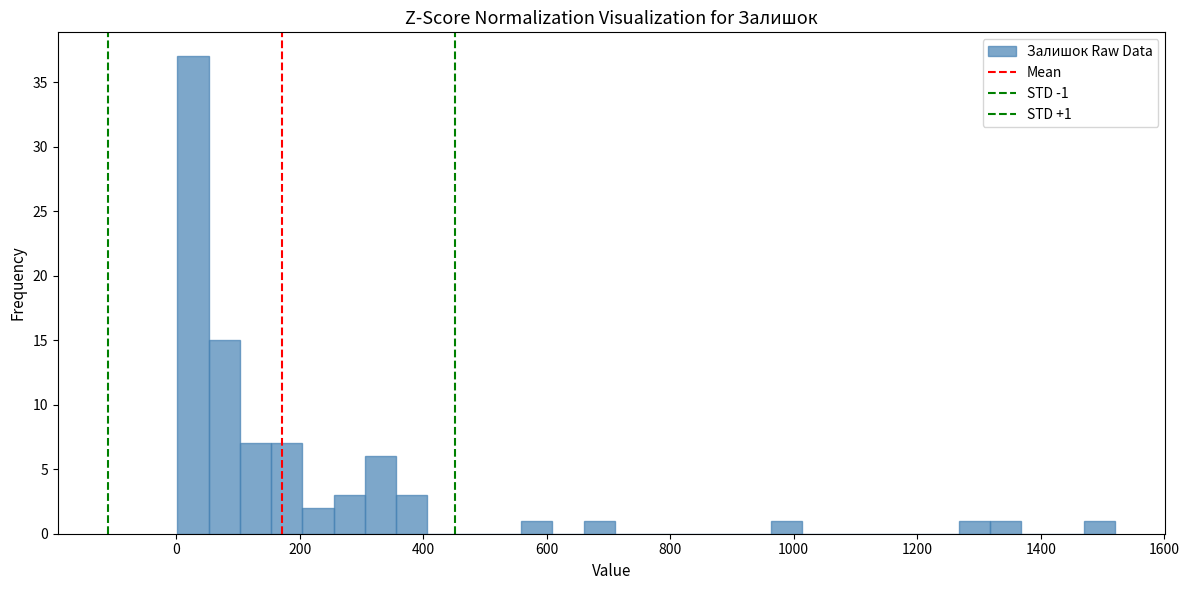

Read against the x-axis, roughly where is the centre of the tallest bar?

20